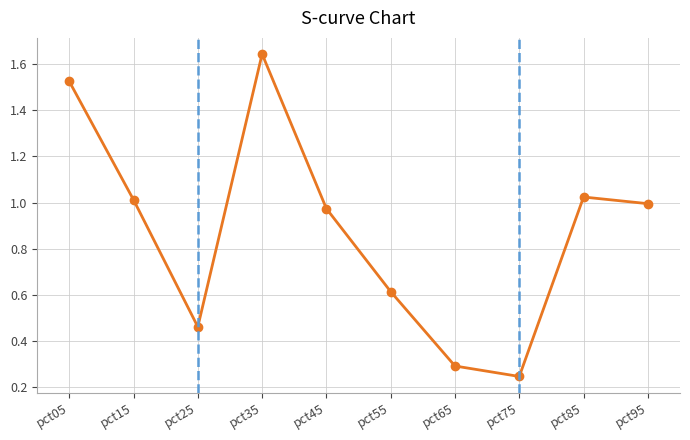

What is the difference between the maximum and second lowest values?

1.3